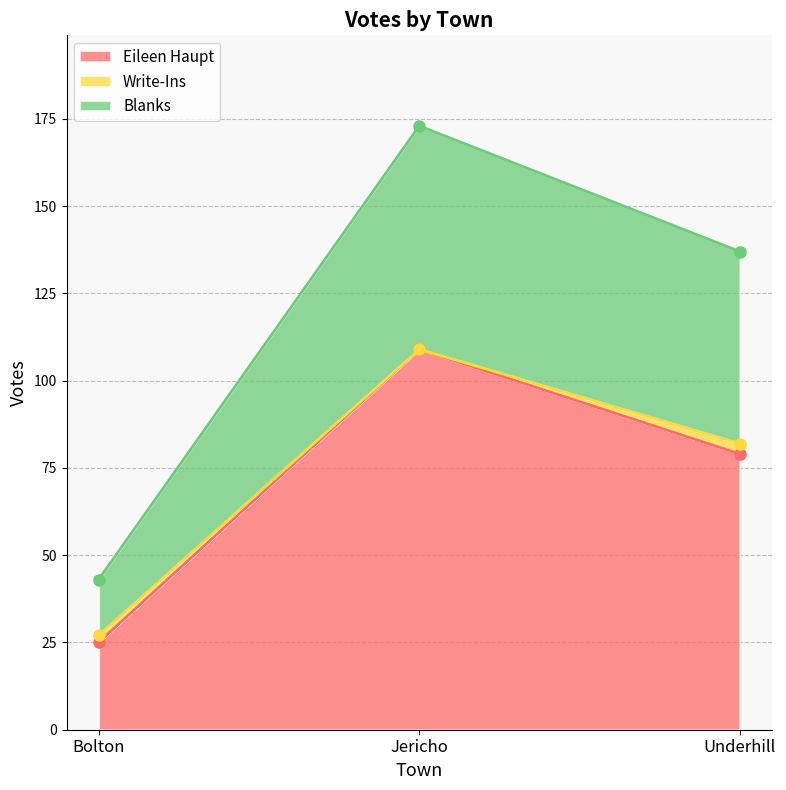

Between Bolton and Jericho, which is larger?

Jericho